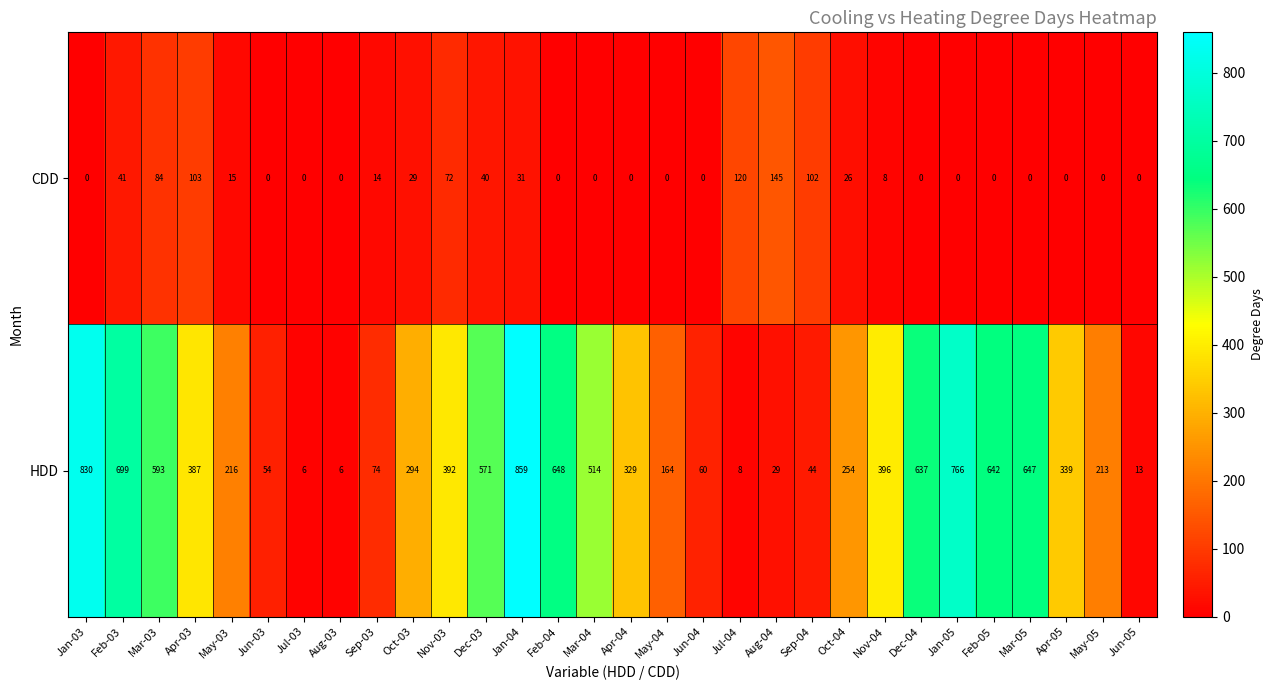

At which label does HDD first exceed 339?

Jan-03